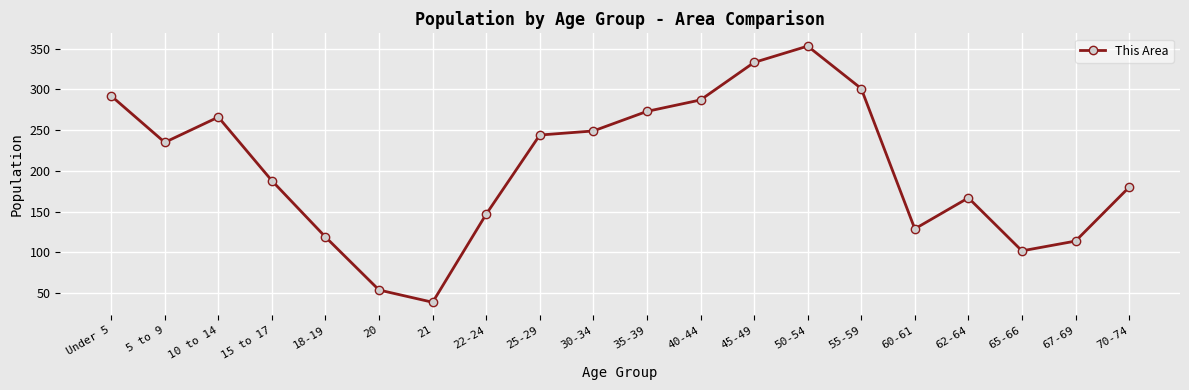

What is the change in value from 30-34 to 62-64?

-82